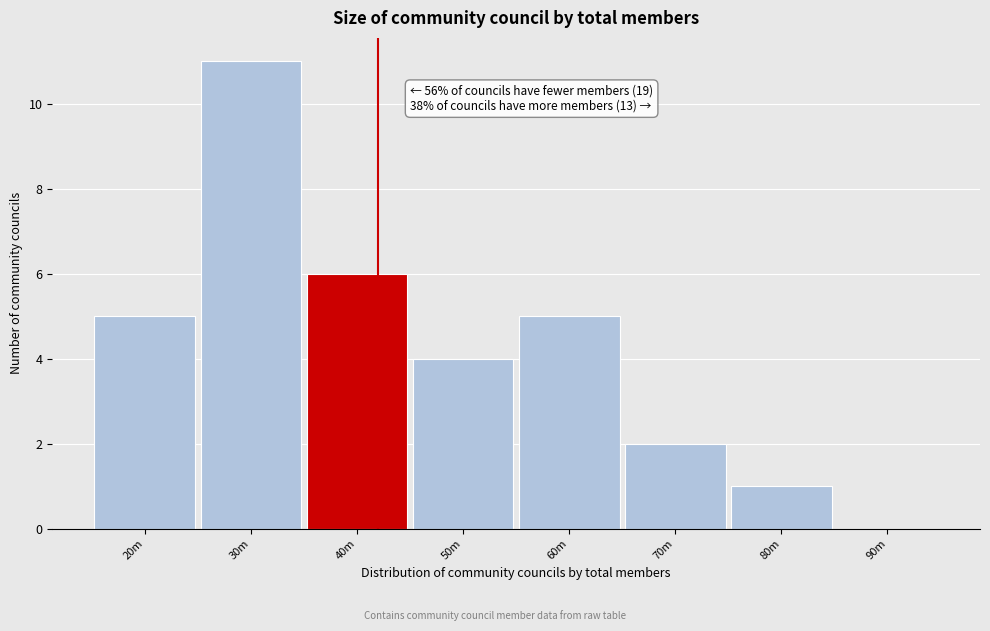

Reading right to left, list all the values displayed in this chart.

90m=0	80m=1	70m=2	60m=5	50m=4	40m=6	30m=11	20m=5